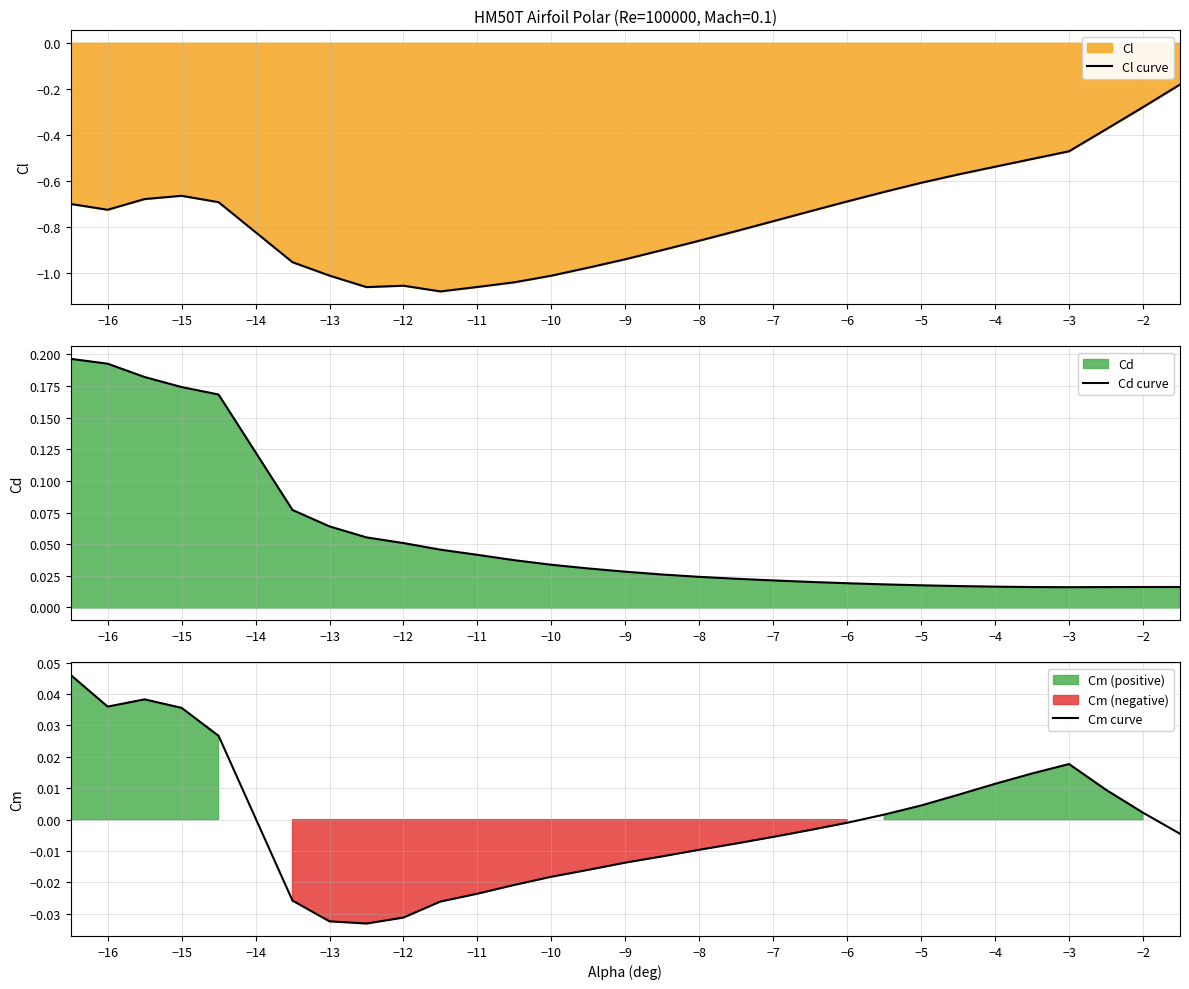

Is it true that Cl curve equals -0.1 at −2?

False